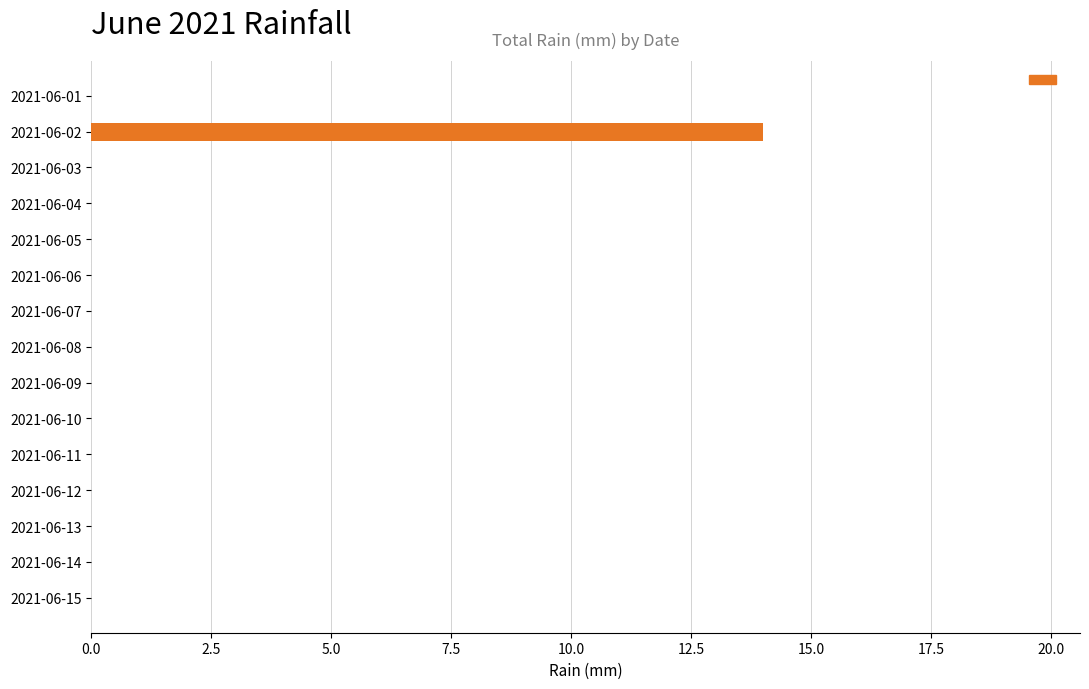

True or false: the data shows -6 at 2021-06-04.

False